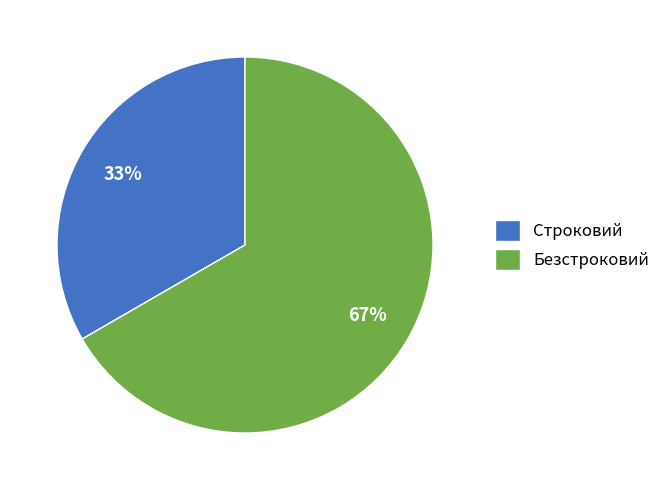

What percentage is the Безстроковий slice, to the nearest percent?

67%